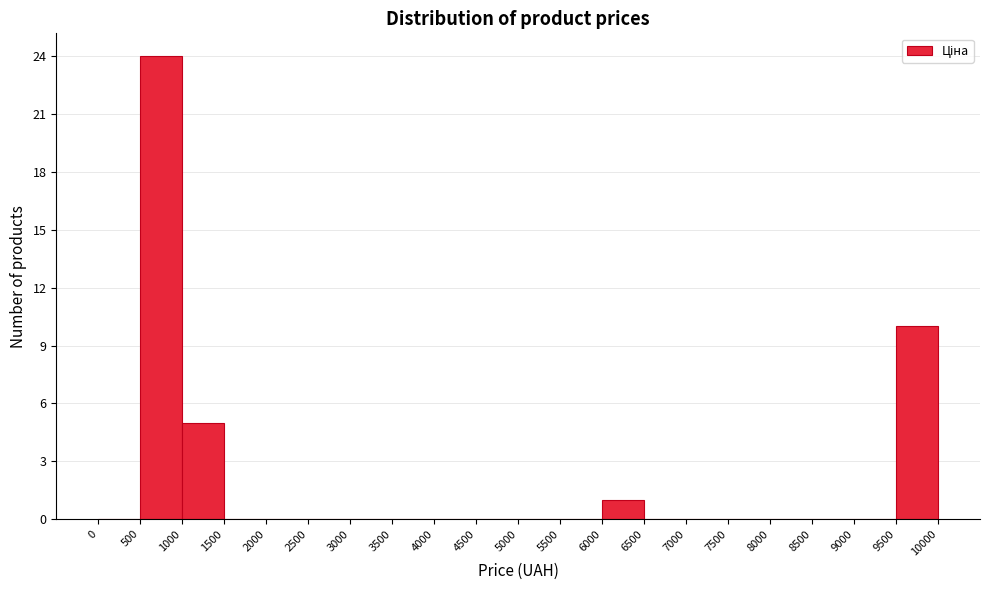

Reading left to right, list every bar in this chart as the range it spans on the x-axis followed by its height. The values are not printed on the chart, so give them approximately, as read against the axis.

0 to 500: 0
500 to 1000: 24
1000 to 1500: 5
1500 to 2000: 0
2000 to 2500: 0
2500 to 3000: 0
3000 to 3500: 0
3500 to 4000: 0
4000 to 4500: 0
4500 to 5000: 0
5000 to 5500: 0
5500 to 6000: 0
6000 to 6500: 1
6500 to 7000: 0
7000 to 7500: 0
7500 to 8000: 0
8000 to 8500: 0
8500 to 9000: 0
9000 to 9500: 0
9500 to 10000: 10